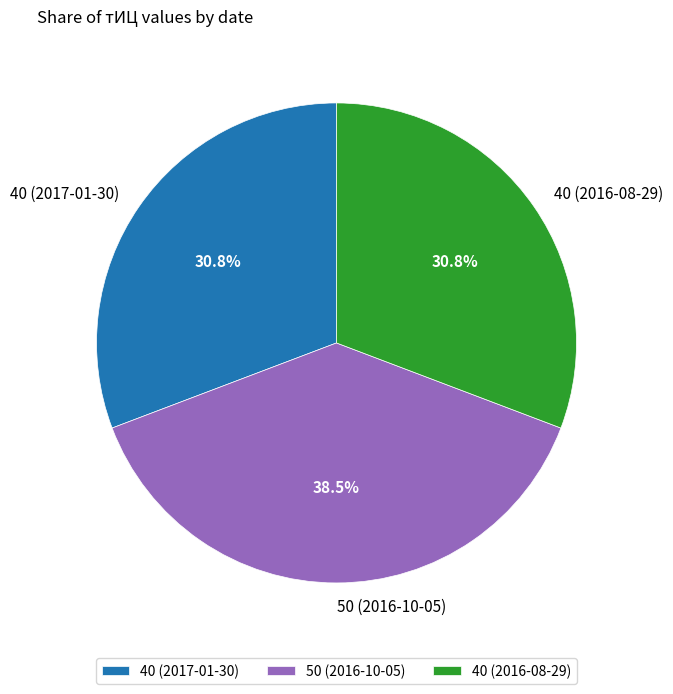

Does any single category account for the majority?

No